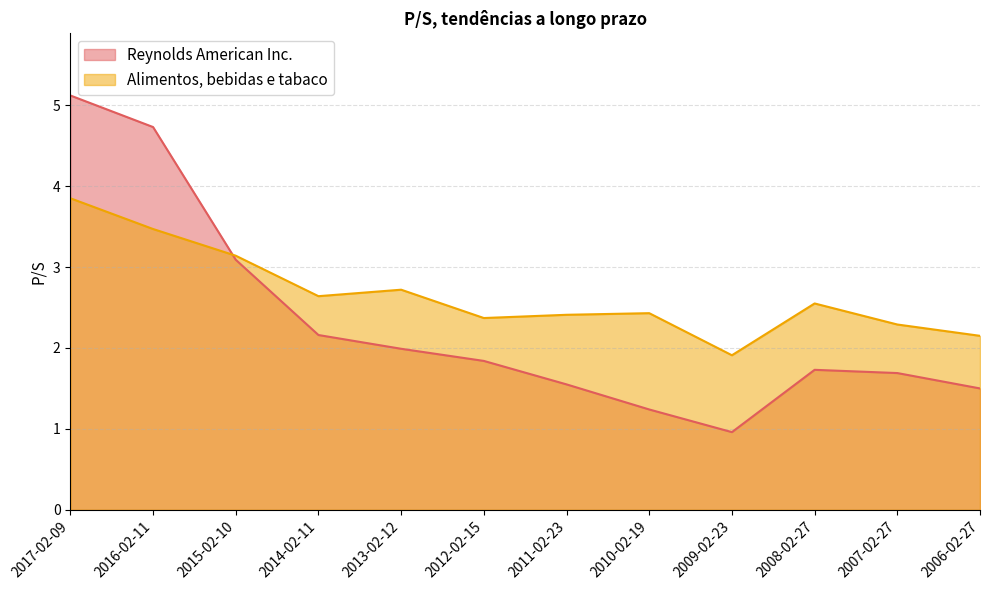

What is the spread (max minus min) of values at 2013-02-12?

0.7